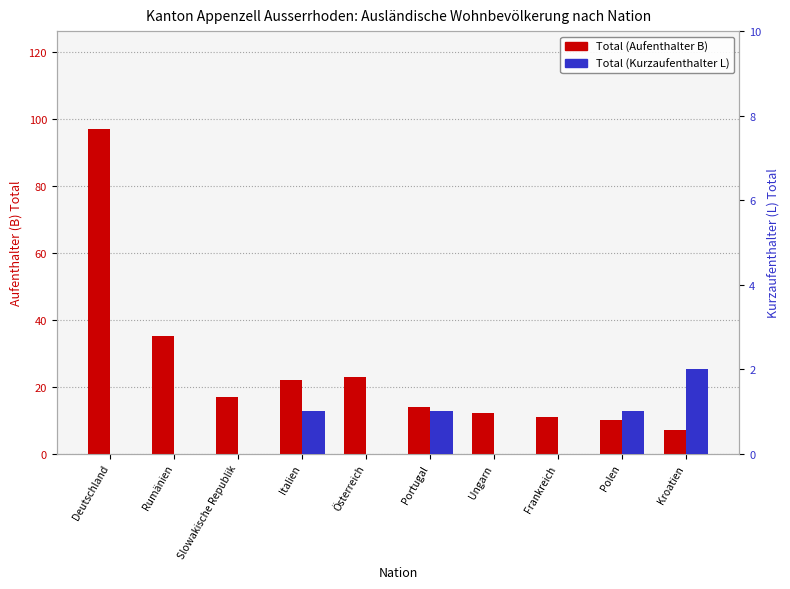

Reading right to left, list all the values displayed in this chart.

Total (Aufenthalter B): Kroatien=7	Polen=10	Frankreich=11	Ungarn=12	Portugal=14	Österreich=23	Italien=22	Slowakische Republik=17	Rumänien=35	Deutschland=97
Total (Kurzaufenthalter L): Kroatien=2	Polen=1	Frankreich=0	Ungarn=0	Portugal=1	Österreich=0	Italien=1	Slowakische Republik=0	Rumänien=0	Deutschland=0